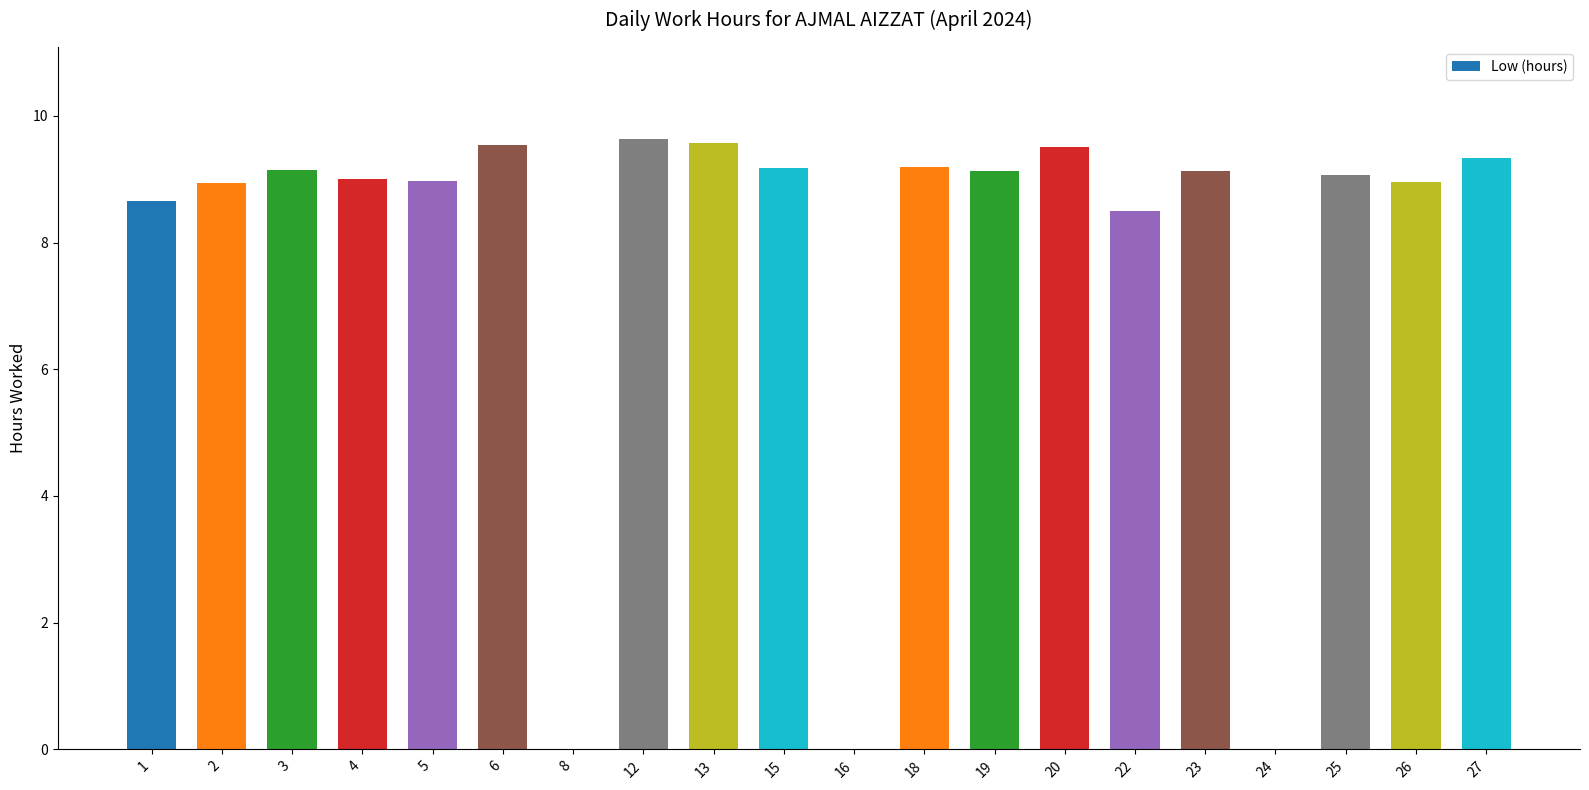

Count the number of categories in the chart.

20